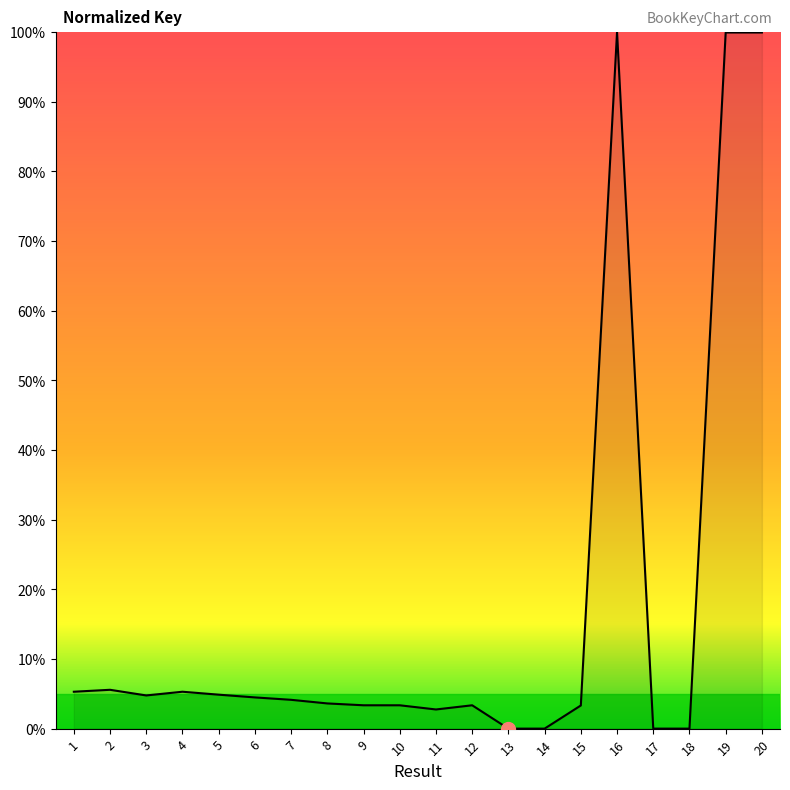

What is the greatest value displayed?

100.0